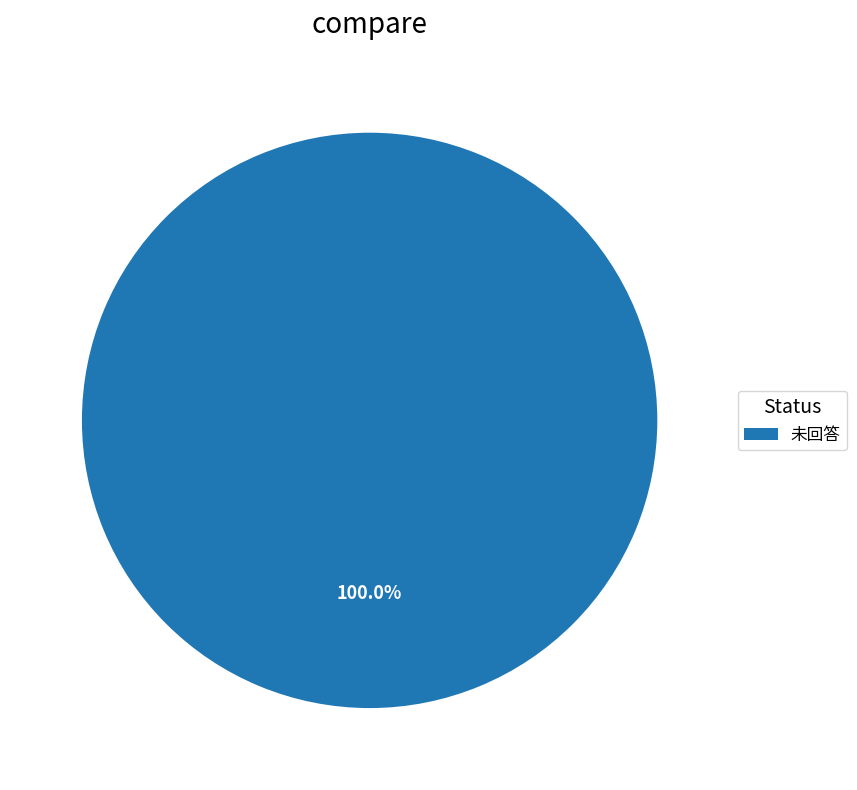

Which category accounts for the majority?

未回答